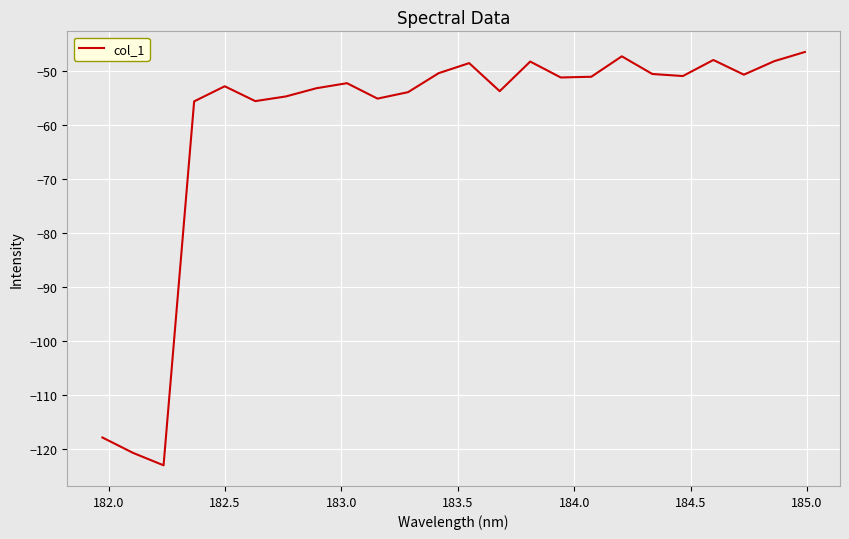

Does the chart have visible grid lines?

Yes